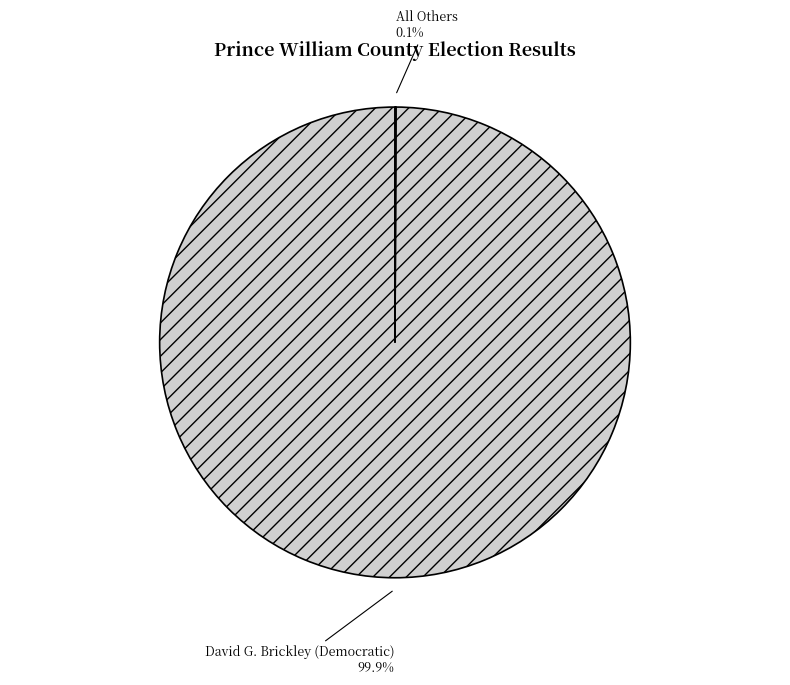

To the nearest percent, what is the average slice percentage?

50%